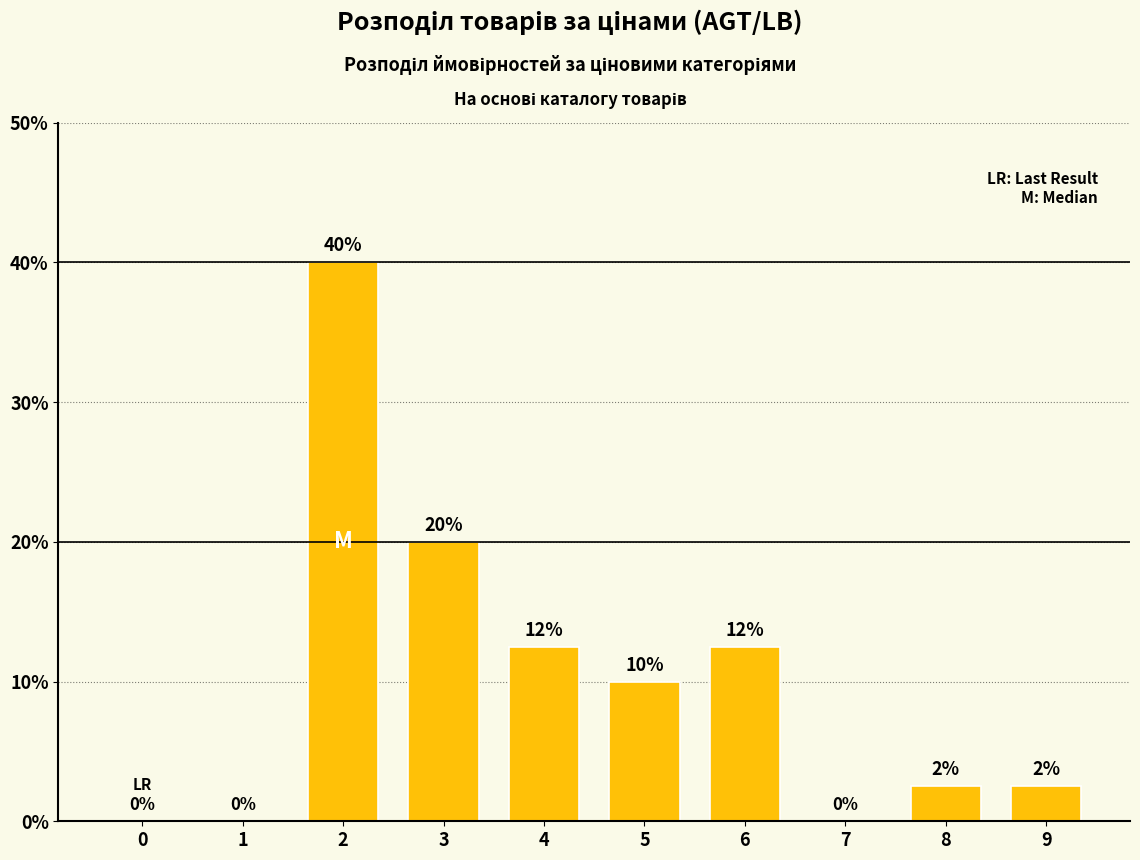

At which label is the value closest to 20?

3